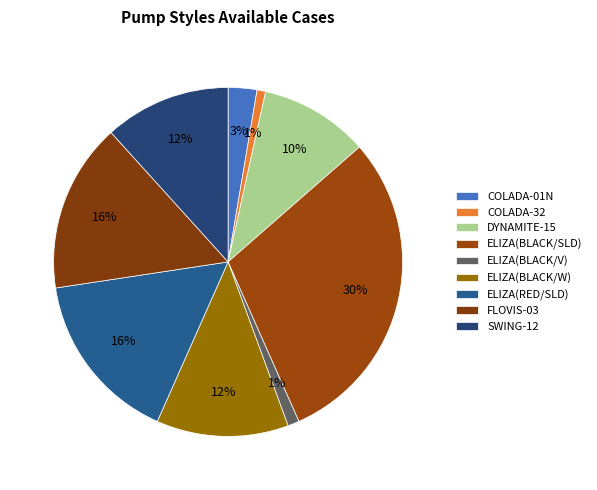

Is it true that ELIZA(BLACK/SLD) is 30% of the pie?

True